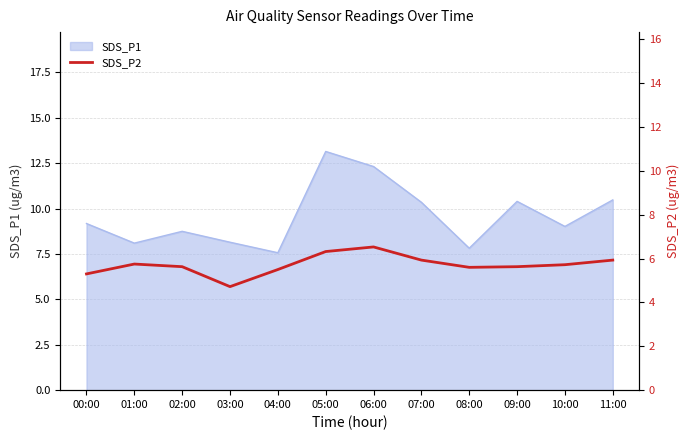

Is it true that SDS_P1 equals 13.7 at 08:00?

False